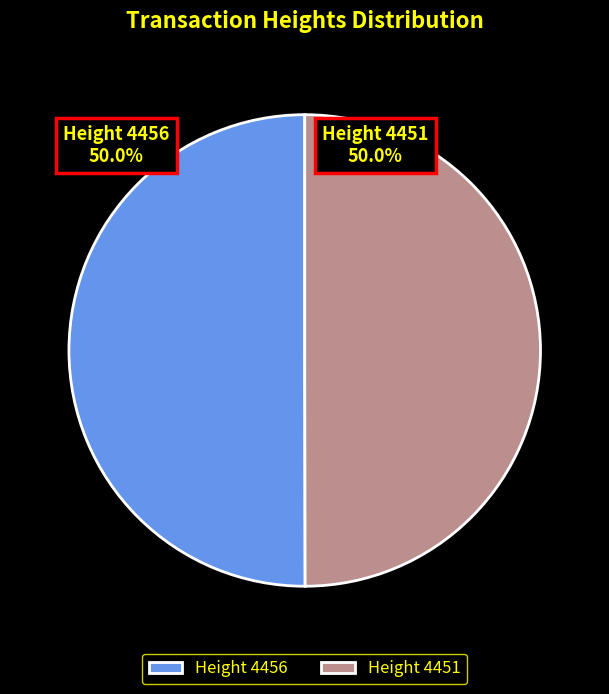

Approximately how many times larger is the value at Height 4451 compared to Height 4456?

1.0